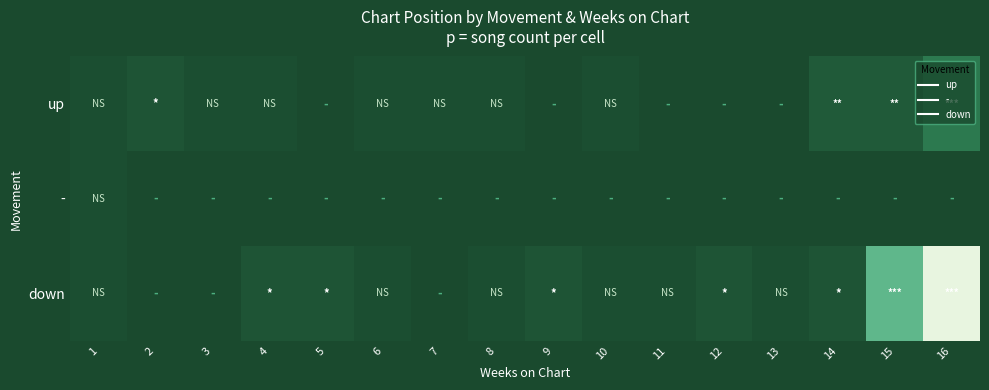

At 9, list the series in order from largest to smallest.

down, up, -